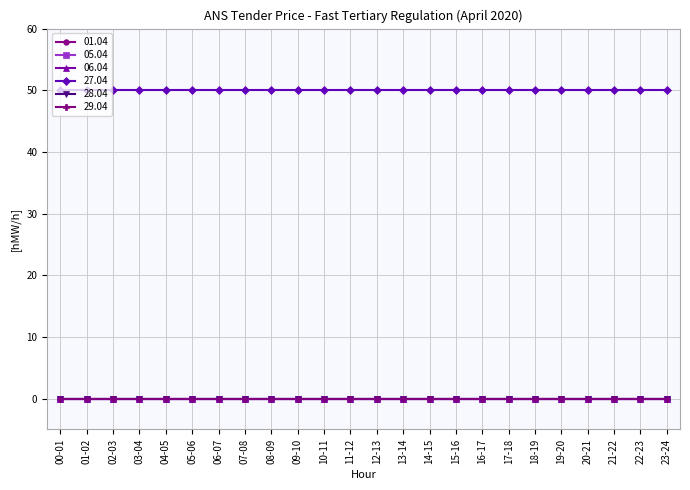

Where is 05.04 nearest to the value 0?

00-01